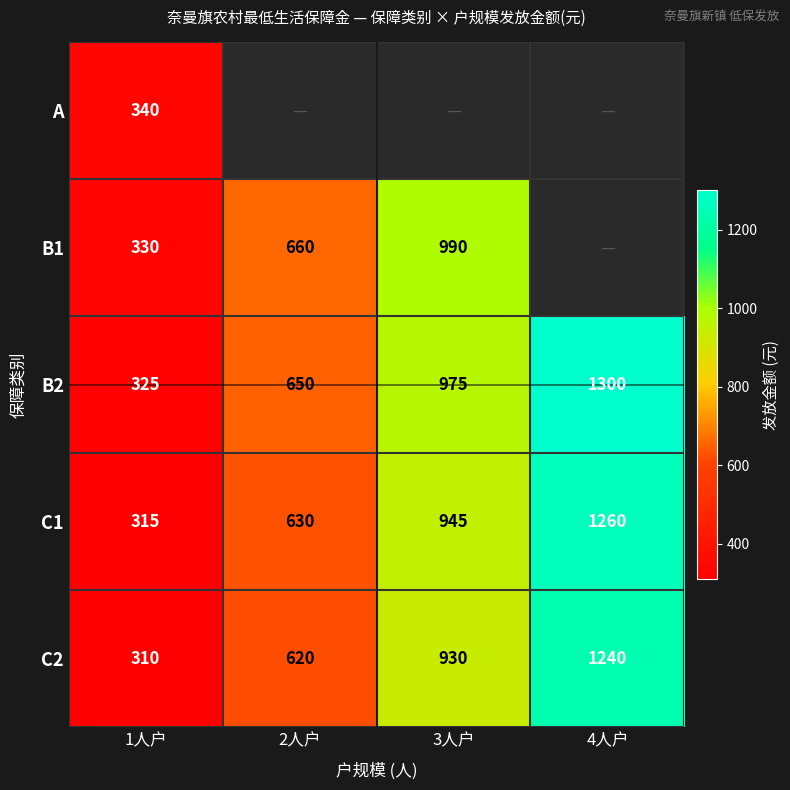

Where is B2 nearest to the value 812?

2人户